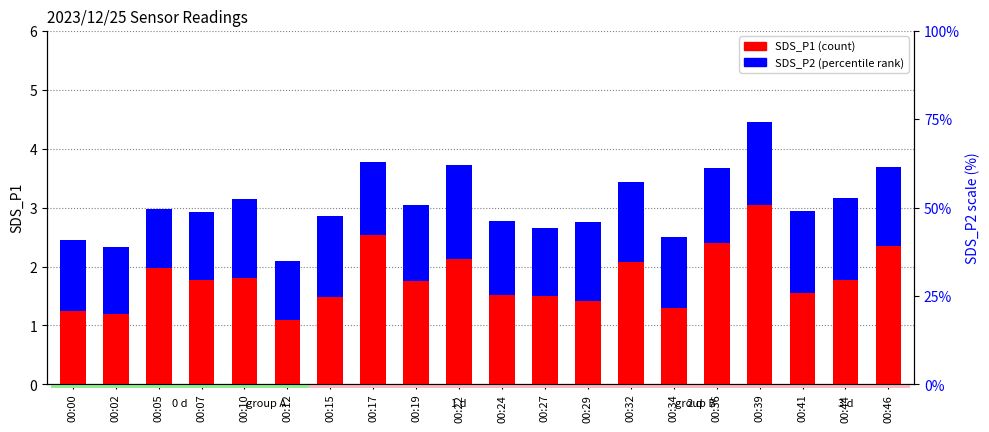

What are all the series names shown in the legend?

SDS_P1, SDS_P2